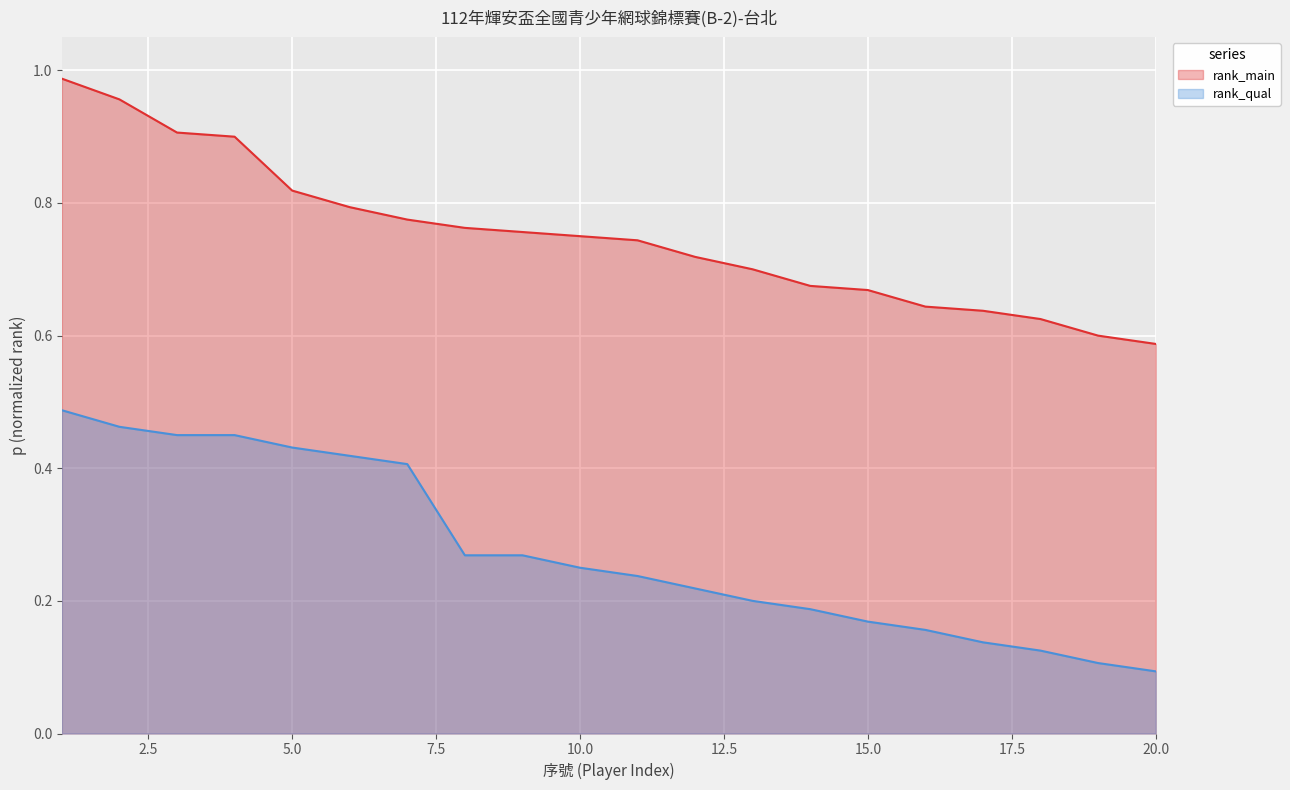

Does the chart display data point markers on the line(s)?

No